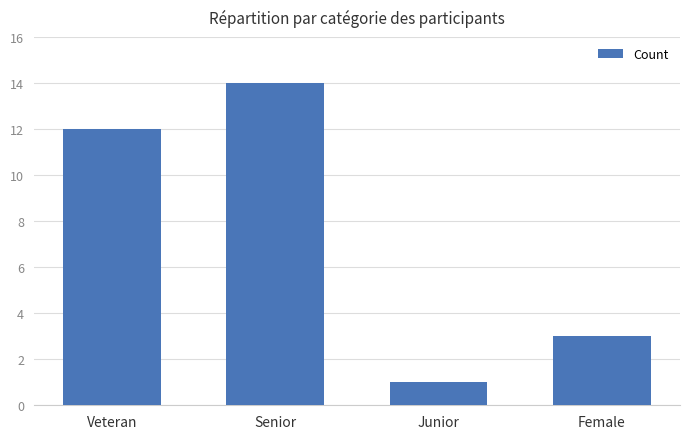

List the labels in order of value, smallest first.

Junior, Female, Veteran, Senior